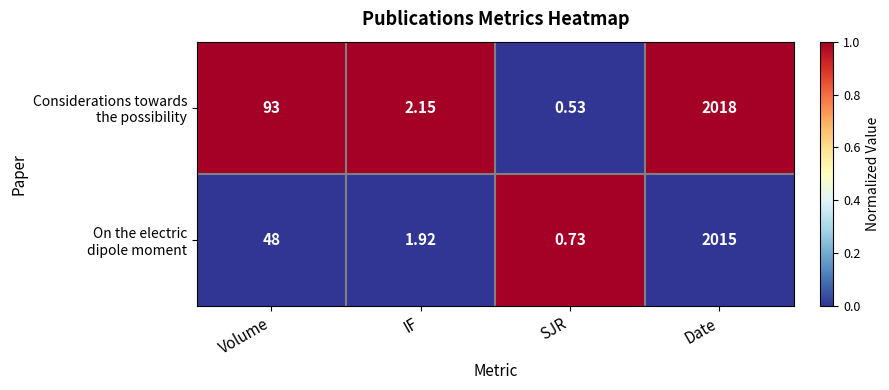

Which label corresponds to the smallest value in the chart?

SJR